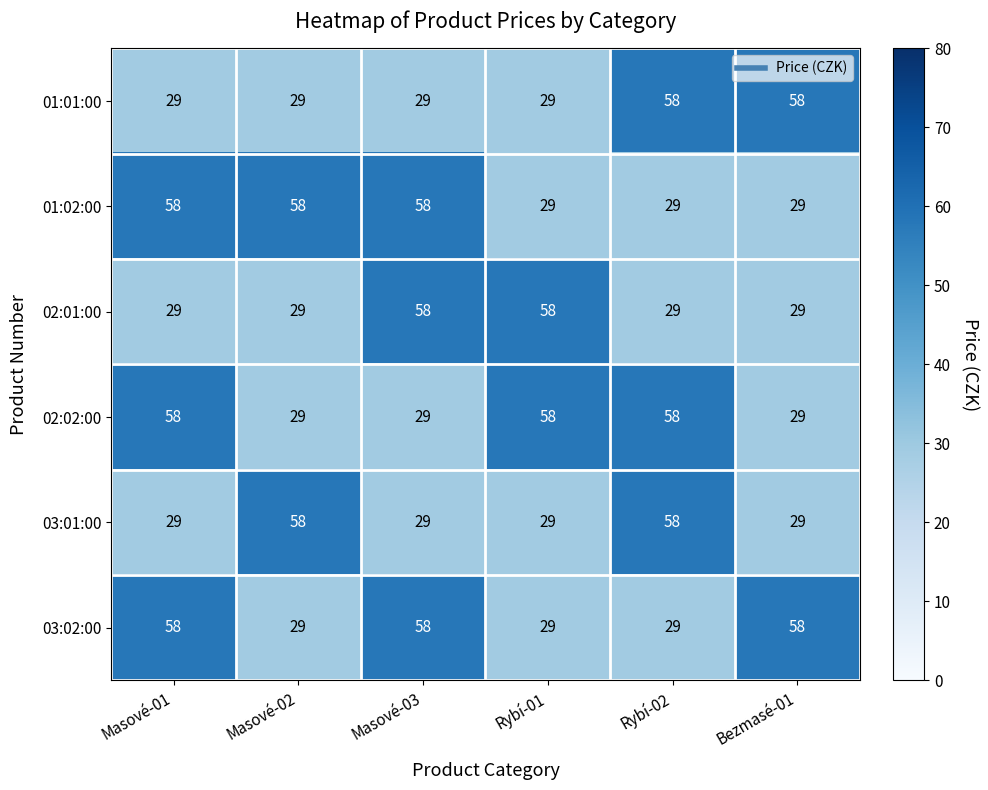

What is the average value of the 02:01:00 series?

39